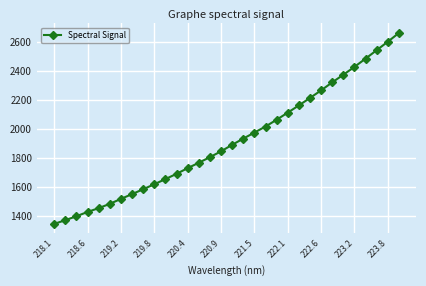

What is the sum of all values?

61367.0